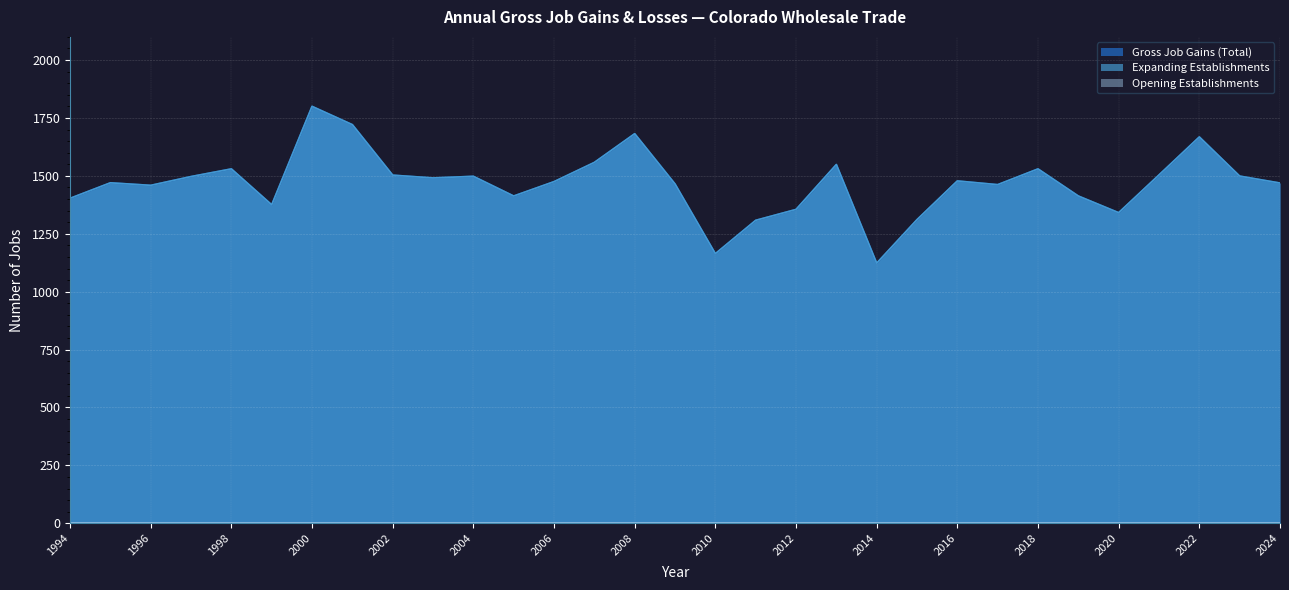

Does the chart display data point markers on the line(s)?

No